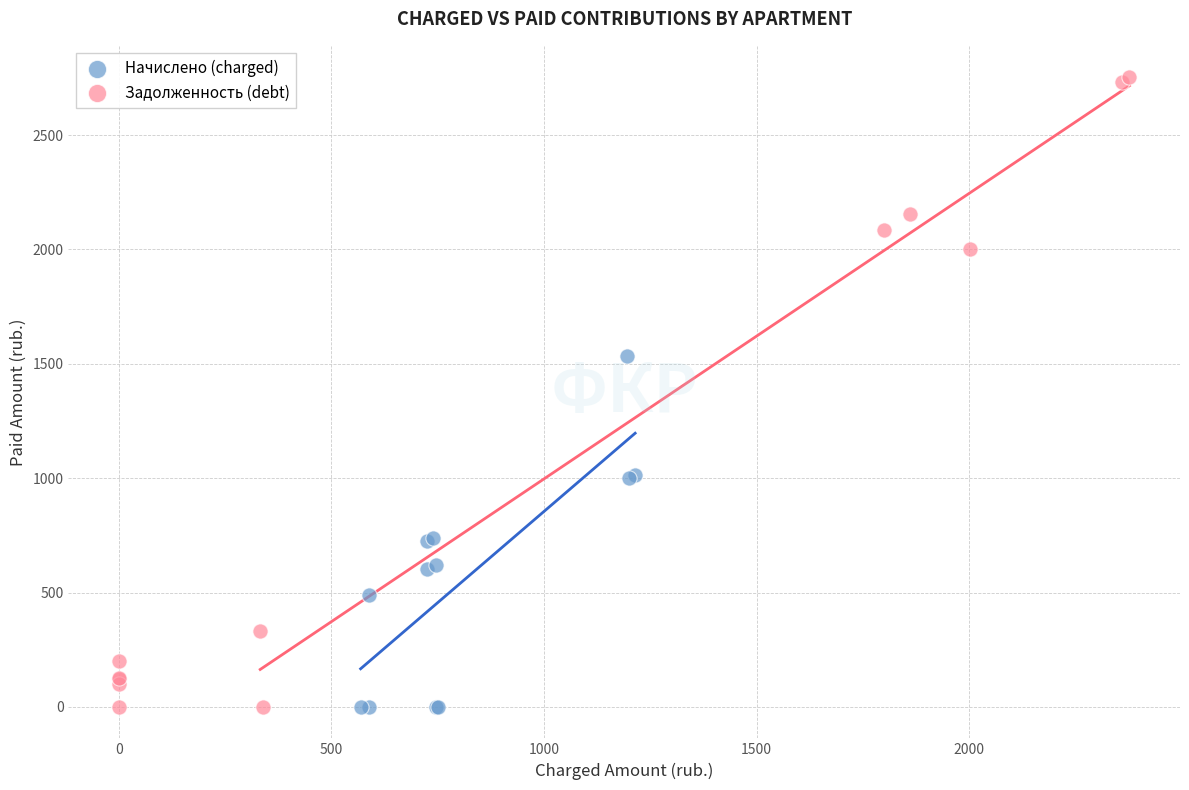

Which series reaches the maximum Y coordinate?

Задолженность (debt)